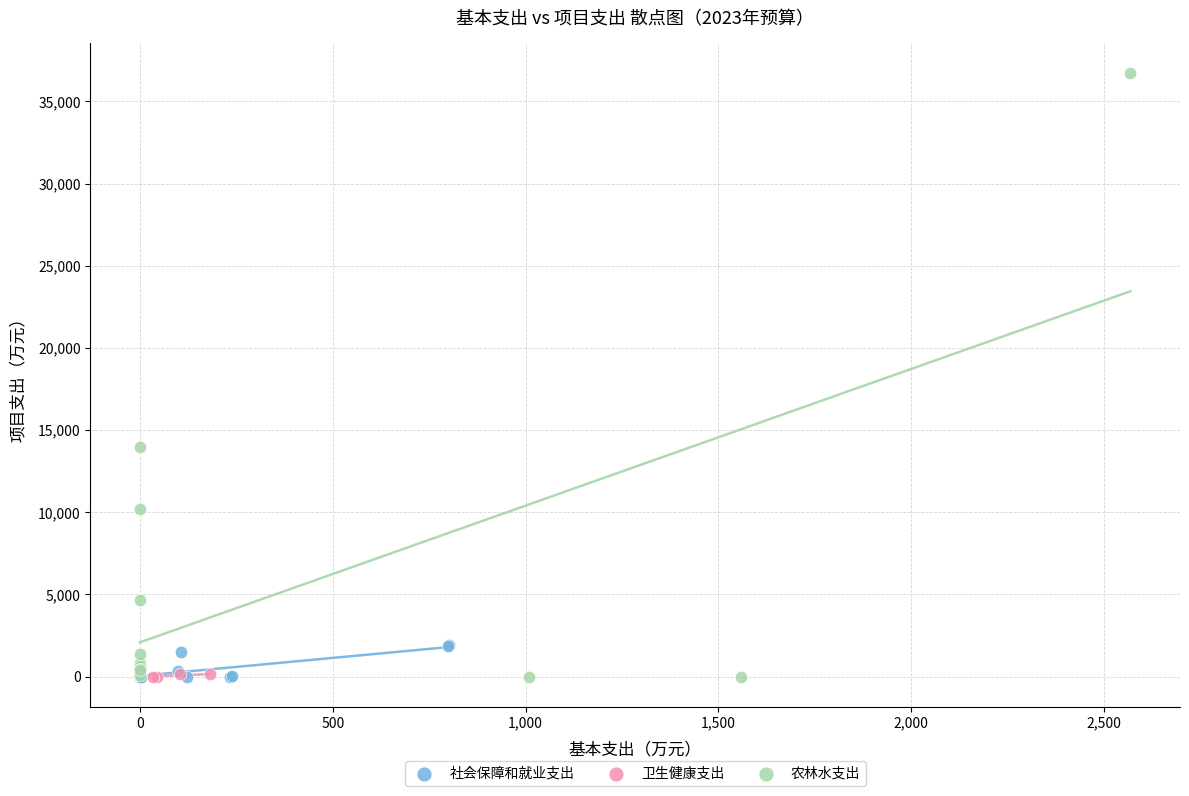

What are all the series names shown in the legend?

社会保障和就业支出, 卫生健康支出, 农林水支出